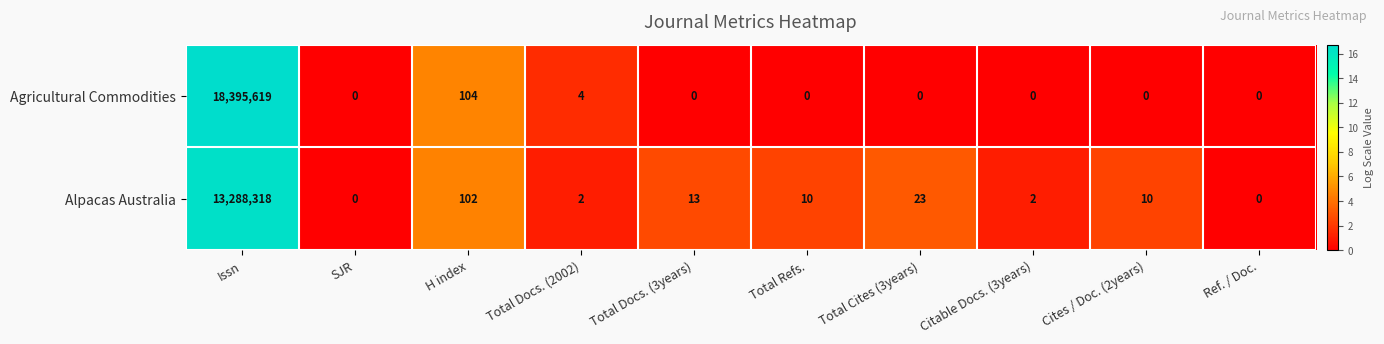

At which label does Alpacas Australia first exceed 10?

Issn